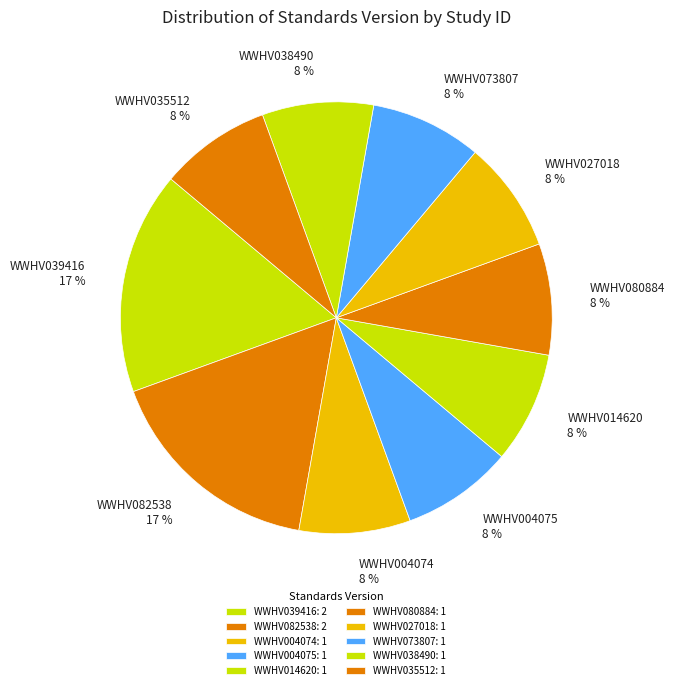

Does WWHV027018 represent more than half of the total?

No